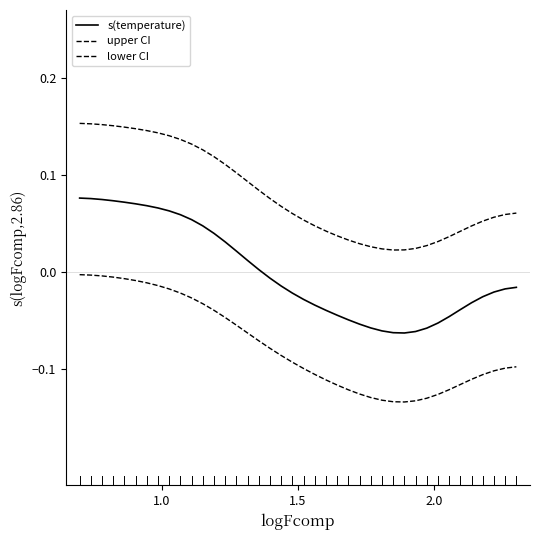

Rank the series by their maximum value, from highest to lowest.

upper CI, s(temperature), lower CI